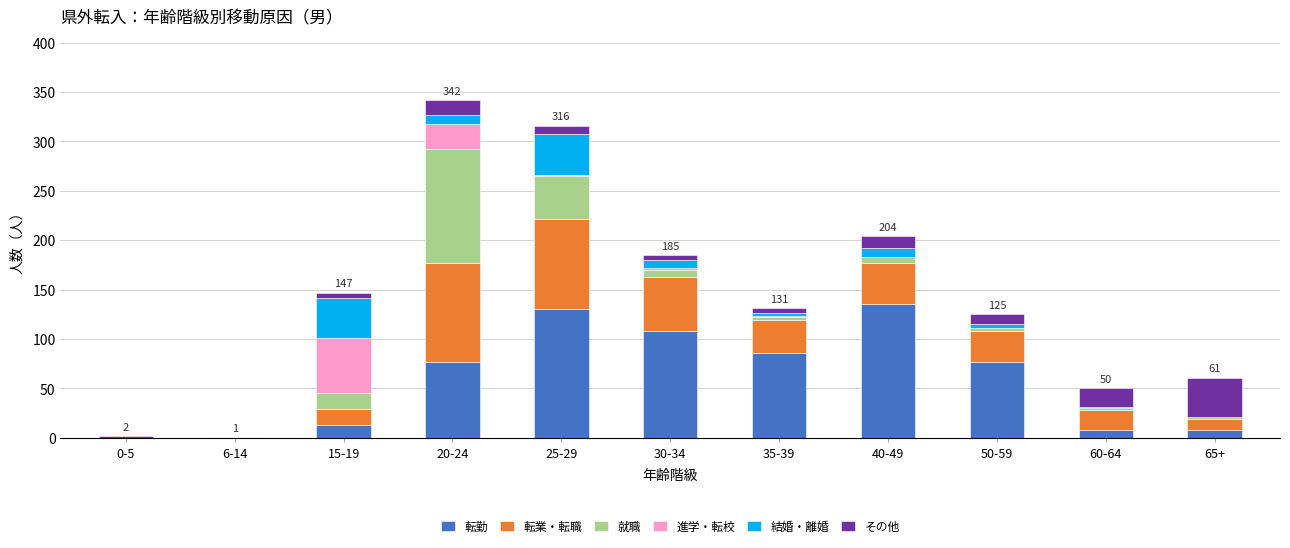

What is the sum of all 転勤 values?

642